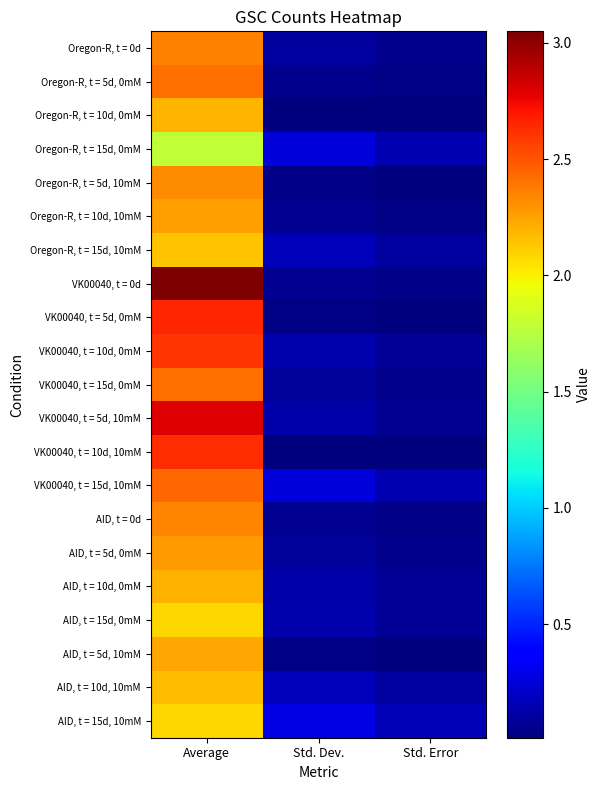

Reading left to right, what are all the values shown in this chart?

Oregon-R, t = 0d: Average=2.4	Std. Dev.=0.1	Std. Error=0.1
Oregon-R, t = 5d, 0mM: Average=2.4	Std. Dev.=0.1	Std. Error=0.0
Oregon-R, t = 10d, 0mM: Average=2.2	Std. Dev.=0.0	Std. Error=0.0
Oregon-R, t = 15d, 0mM: Average=1.8	Std. Dev.=0.3	Std. Error=0.1
Oregon-R, t = 5d, 10mM: Average=2.3	Std. Dev.=0.0	Std. Error=0.0
Oregon-R, t = 10d, 10mM: Average=2.3	Std. Dev.=0.1	Std. Error=0.0
Oregon-R, t = 15d, 10mM: Average=2.1	Std. Dev.=0.2	Std. Error=0.1
VK00040, t = 0d: Average=3.0	Std. Dev.=0.1	Std. Error=0.0
VK00040, t = 5d, 0mM: Average=2.6	Std. Dev.=0.0	Std. Error=0.0
VK00040, t = 10d, 0mM: Average=2.6	Std. Dev.=0.1	Std. Error=0.1
VK00040, t = 15d, 0mM: Average=2.4	Std. Dev.=0.1	Std. Error=0.1
VK00040, t = 5d, 10mM: Average=2.8	Std. Dev.=0.1	Std. Error=0.1
VK00040, t = 10d, 10mM: Average=2.6	Std. Dev.=0.0	Std. Error=0.0
VK00040, t = 15d, 10mM: Average=2.4	Std. Dev.=0.3	Std. Error=0.1
AID, t = 0d: Average=2.3	Std. Dev.=0.1	Std. Error=0.0
AID, t = 5d, 0mM: Average=2.3	Std. Dev.=0.1	Std. Error=0.0
AID, t = 10d, 0mM: Average=2.2	Std. Dev.=0.1	Std. Error=0.1
AID, t = 15d, 0mM: Average=2.1	Std. Dev.=0.1	Std. Error=0.1
AID, t = 5d, 10mM: Average=2.2	Std. Dev.=0.0	Std. Error=0.0
AID, t = 10d, 10mM: Average=2.2	Std. Dev.=0.2	Std. Error=0.1
AID, t = 15d, 10mM: Average=2.1	Std. Dev.=0.3	Std. Error=0.2